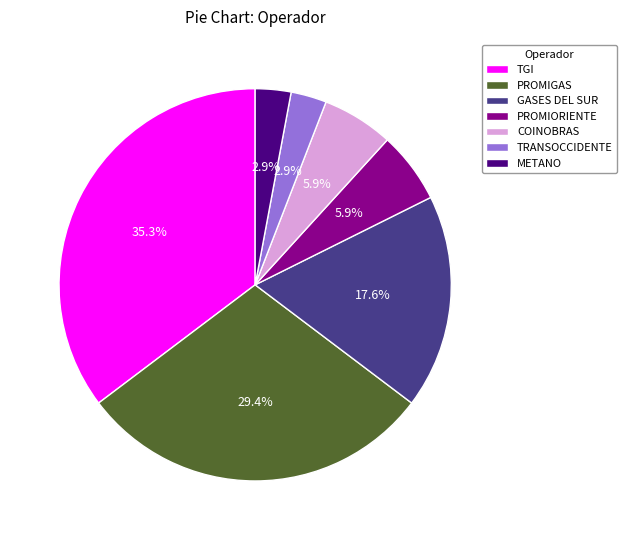

Does COINOBRAS account for over 50% of the chart?

No